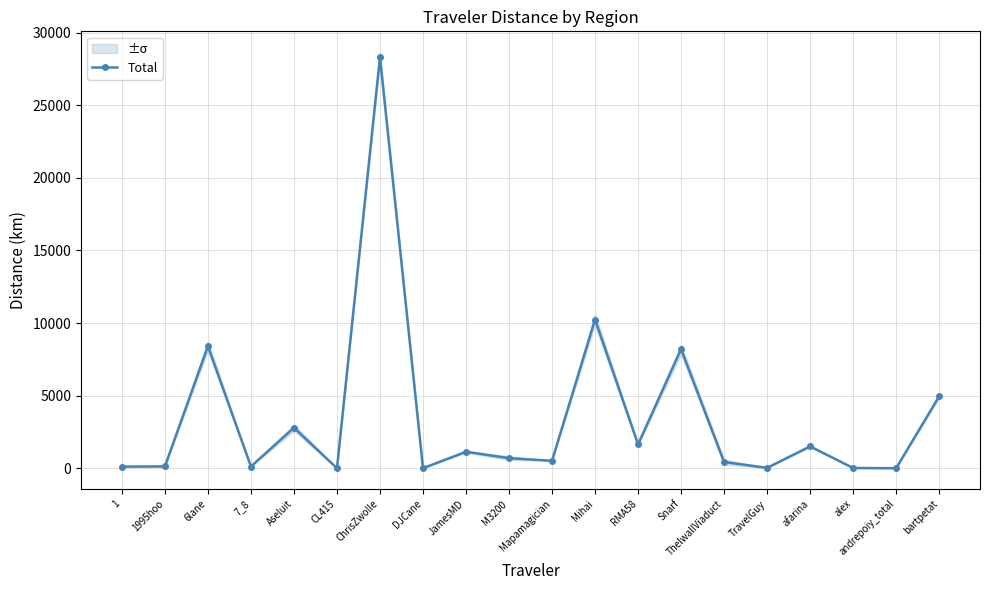

Reading left to right, what are all the values shown in this chart?

115.5	130.3	8412.6	123.8	2794.1	5.3	28304.2	7.5	1138.5	698.6	516.5	10246.4	1648.8	8202.1	432.9	30.4	1509.4	20.6	6.2	4957.6